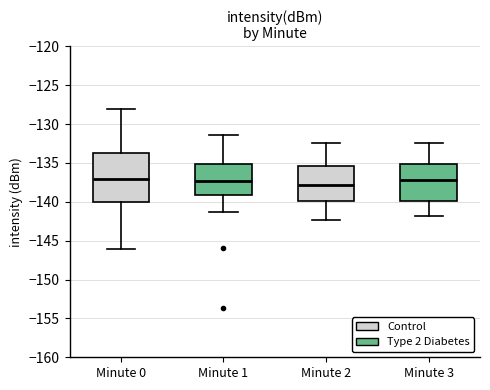

Reading left to right, read every box against the y-axis: the position of its median line, the range the box covers, and the ends of its whiskers. The values are not printed on the chart, so give them approximately, as read against the axis.

Minute 0: median -137.0, box -140.0 to -133.5, whiskers -146.0 to -128.0
Minute 1: median -137.5, box -139.0 to -135.0, whiskers -141.5 to -131.5
Minute 2: median -138.0, box -140.0 to -135.5, whiskers -142.5 to -132.5
Minute 3: median -137.0, box -140.0 to -135.0, whiskers -142.0 to -132.5